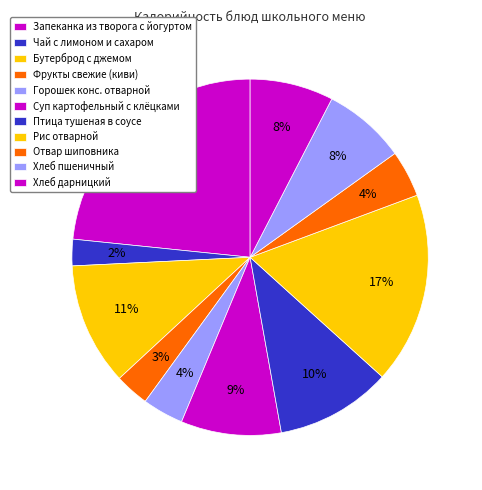

How many segments does this pie chart have?

11